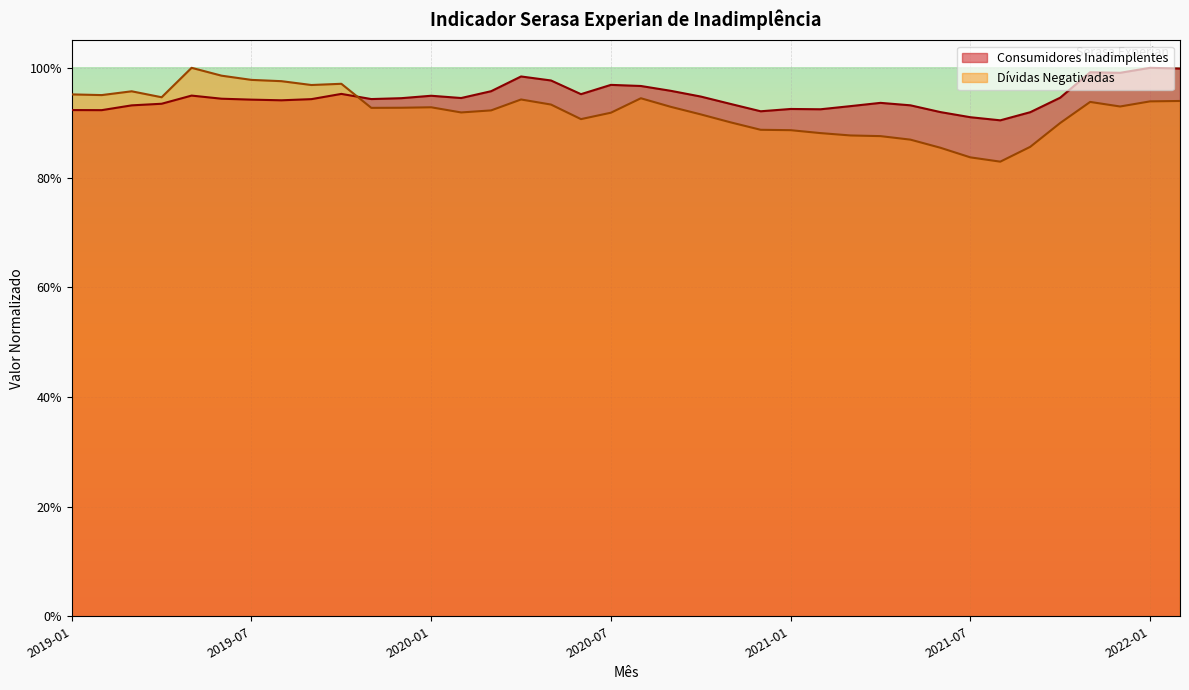

What is the difference between the highest and lowest values at 2022-02?

0.1